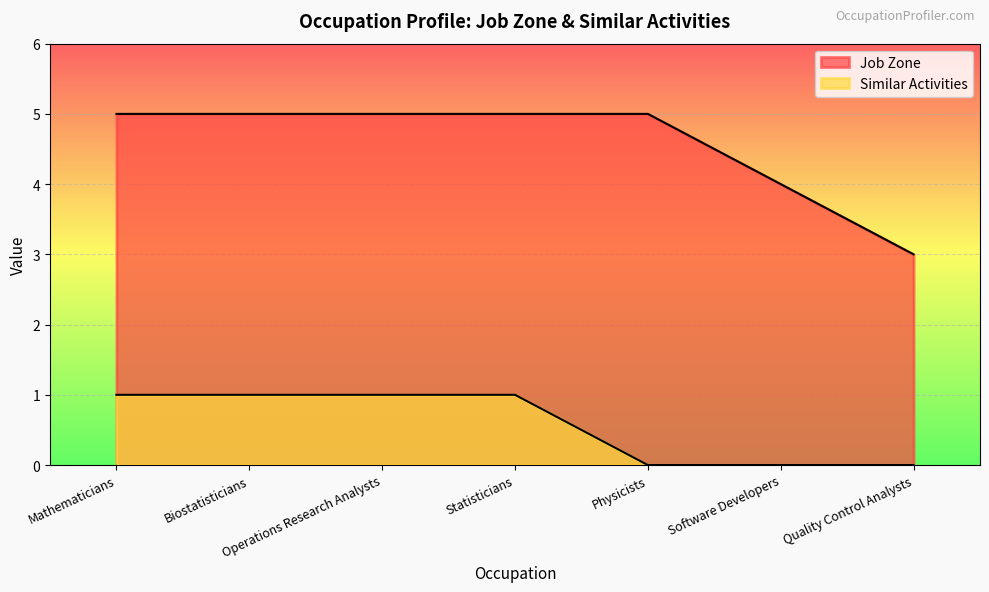

What is the total value across all series at Statisticians?

6